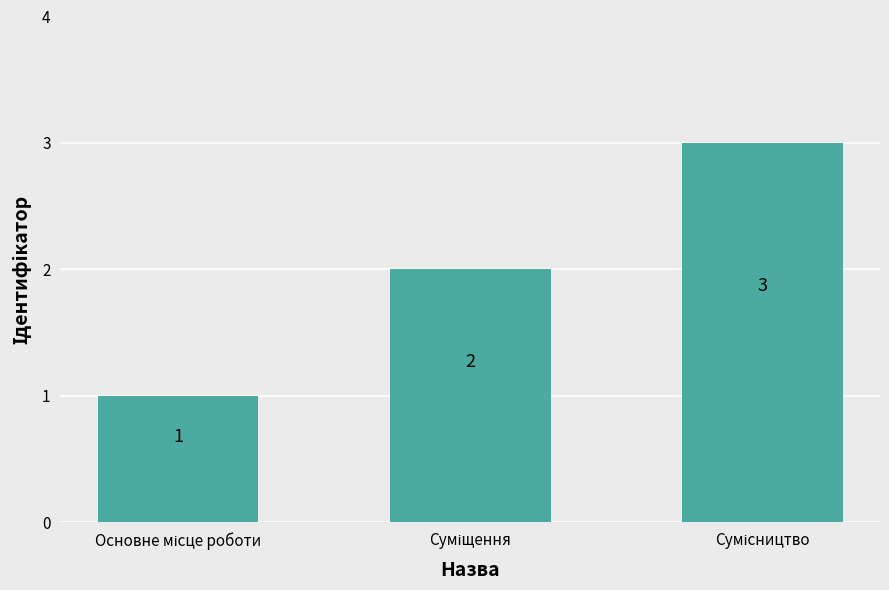

What is the value of the 2nd bar from the left?

2